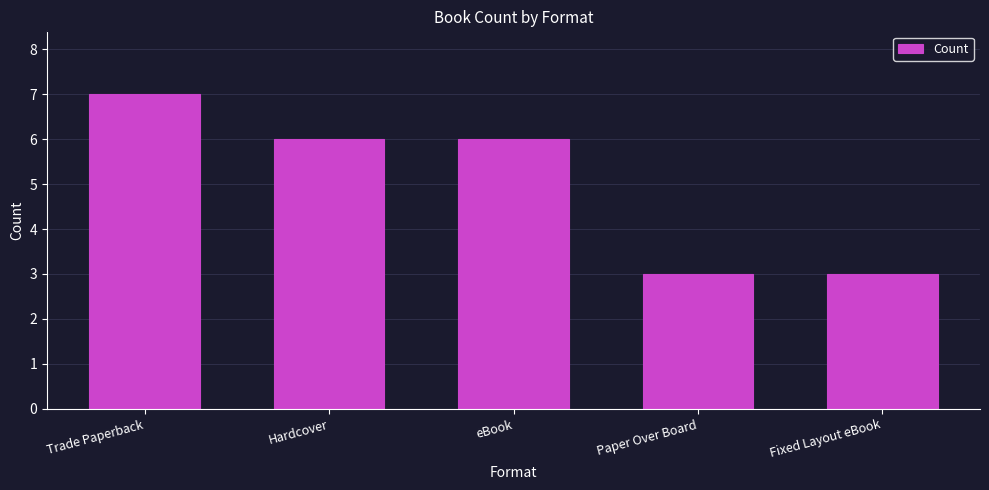

Read the value at Paper Over Board.

3